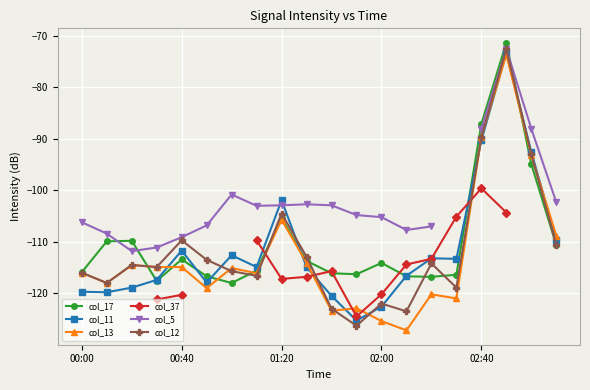

Does the chart display data point markers on the line(s)?

Yes